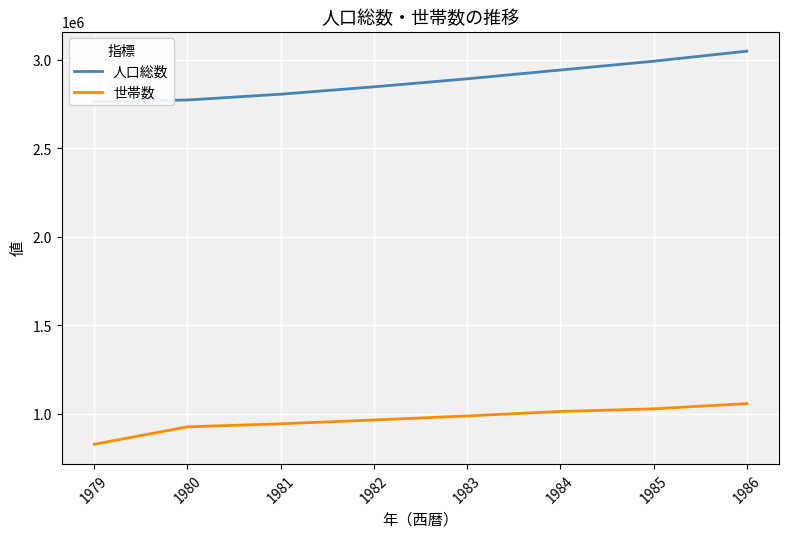

How many data points does each series have?

8